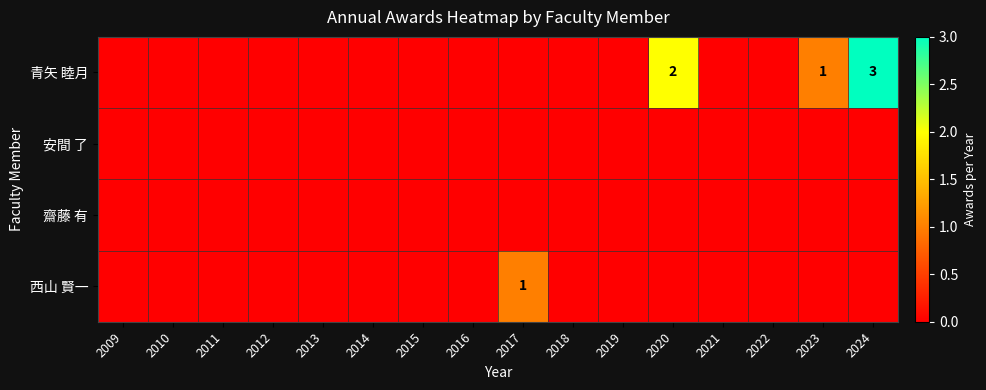

True or false: 青矢 睦月 has a value of 0 at 2009.

True